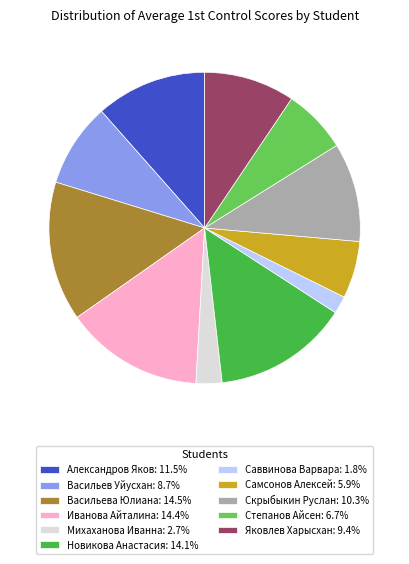

Is there any slice that represents more than half of the pie?

No